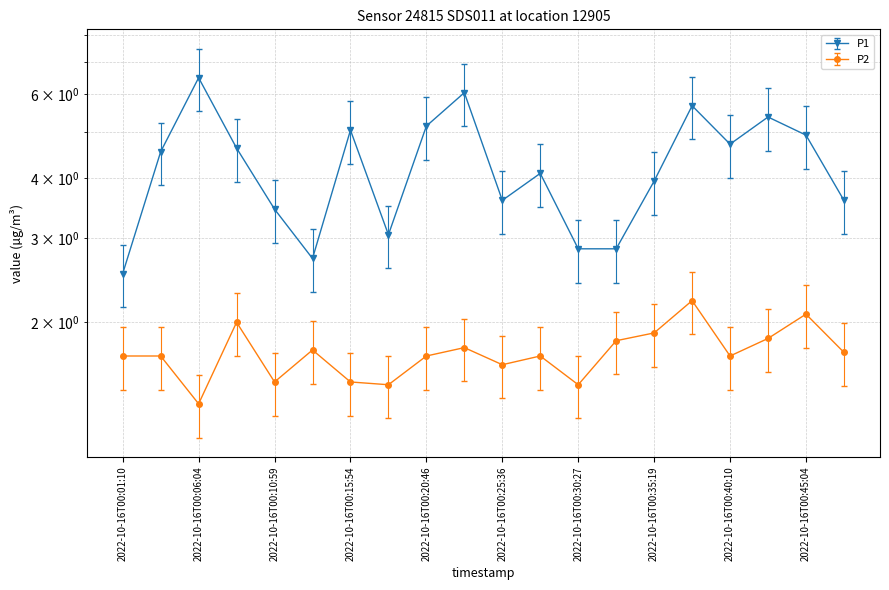

At which category does P1 reach its first local valley?

2022-10-16T00:13:26